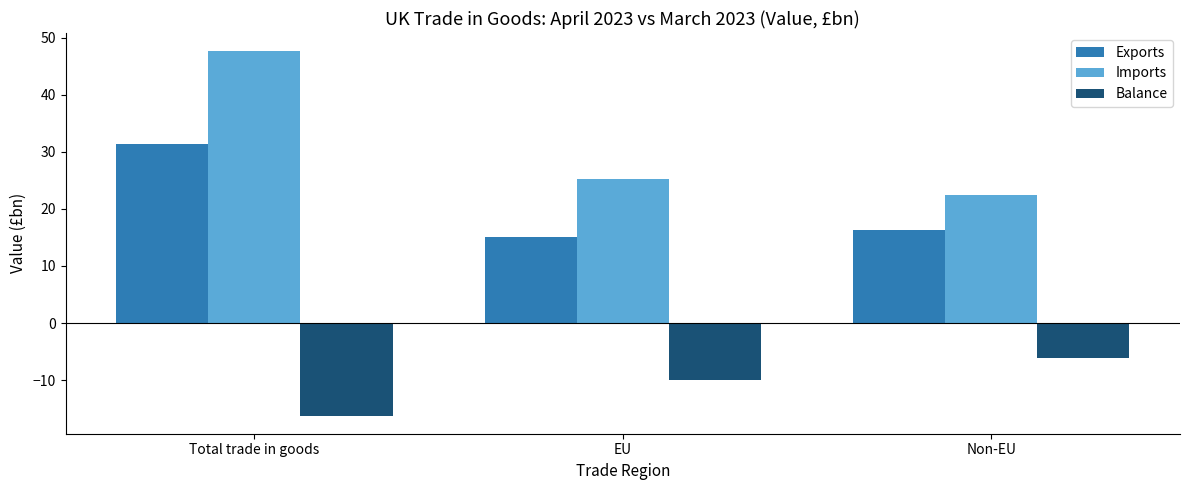

Is it true that Imports equals 47.6 at Total trade in goods?

True